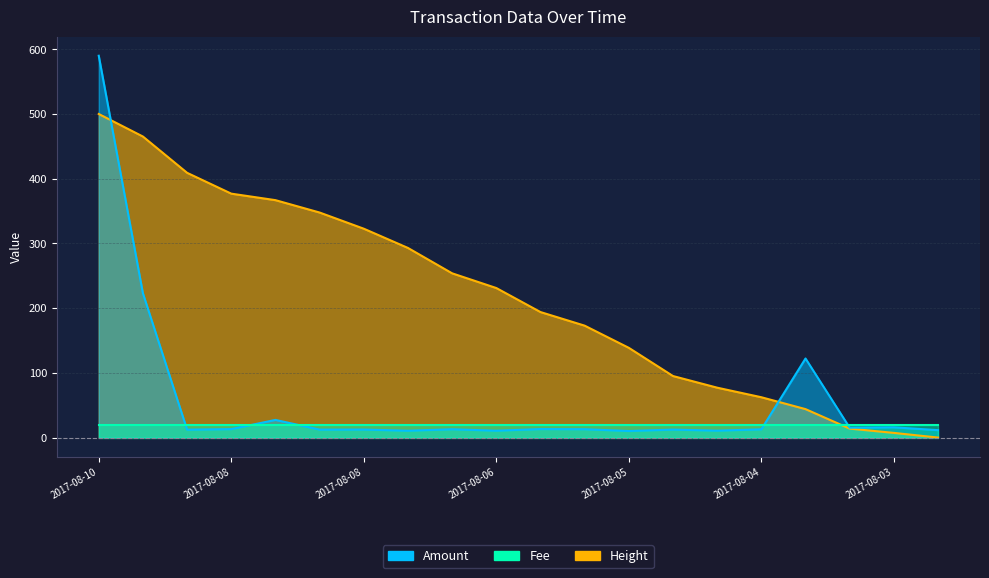

How many intersections are there between Amount and Height?

2